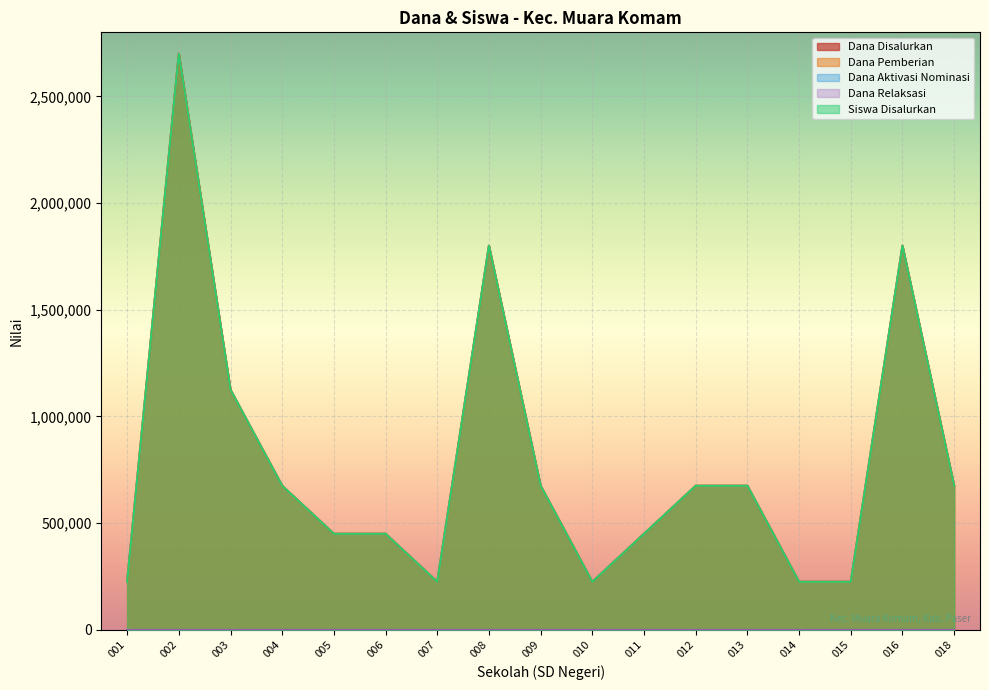

True or false: Siswa Disalurkan and Dana Disalurkan cross at least once.

False